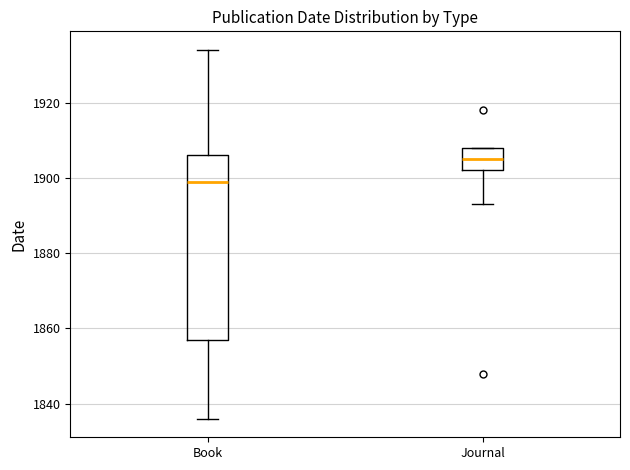

Which box is the tallest, from its lower edge to its upper edge?

Book